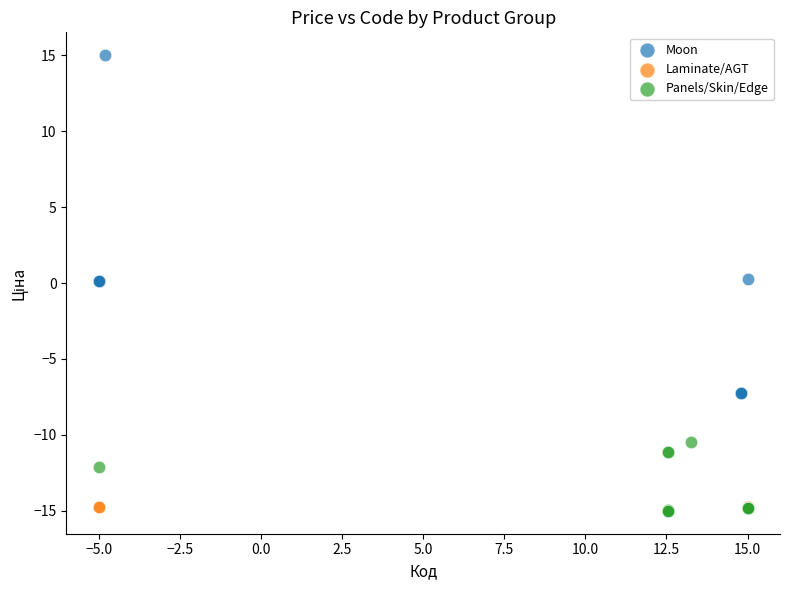

Which series has the largest Y range (max minus min)?

Moon